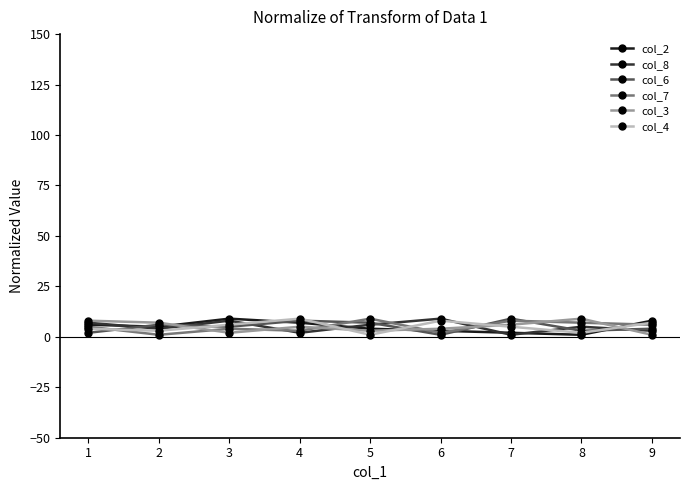

The col_8 series shows 1 at 7. True or false?

True